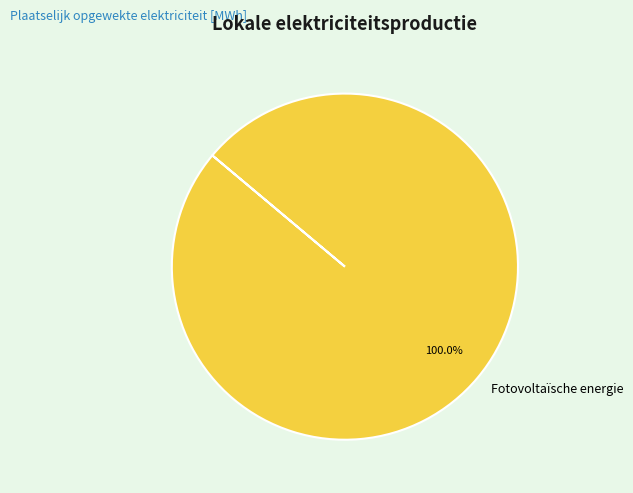

Rank the categories by value from lowest to highest.

Fotovoltaïsche energie